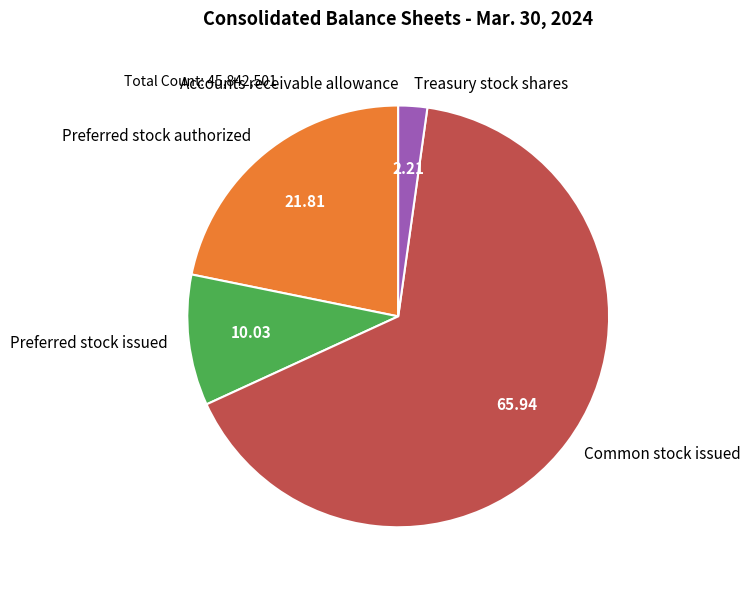

Is there a majority slice in this chart?

Yes